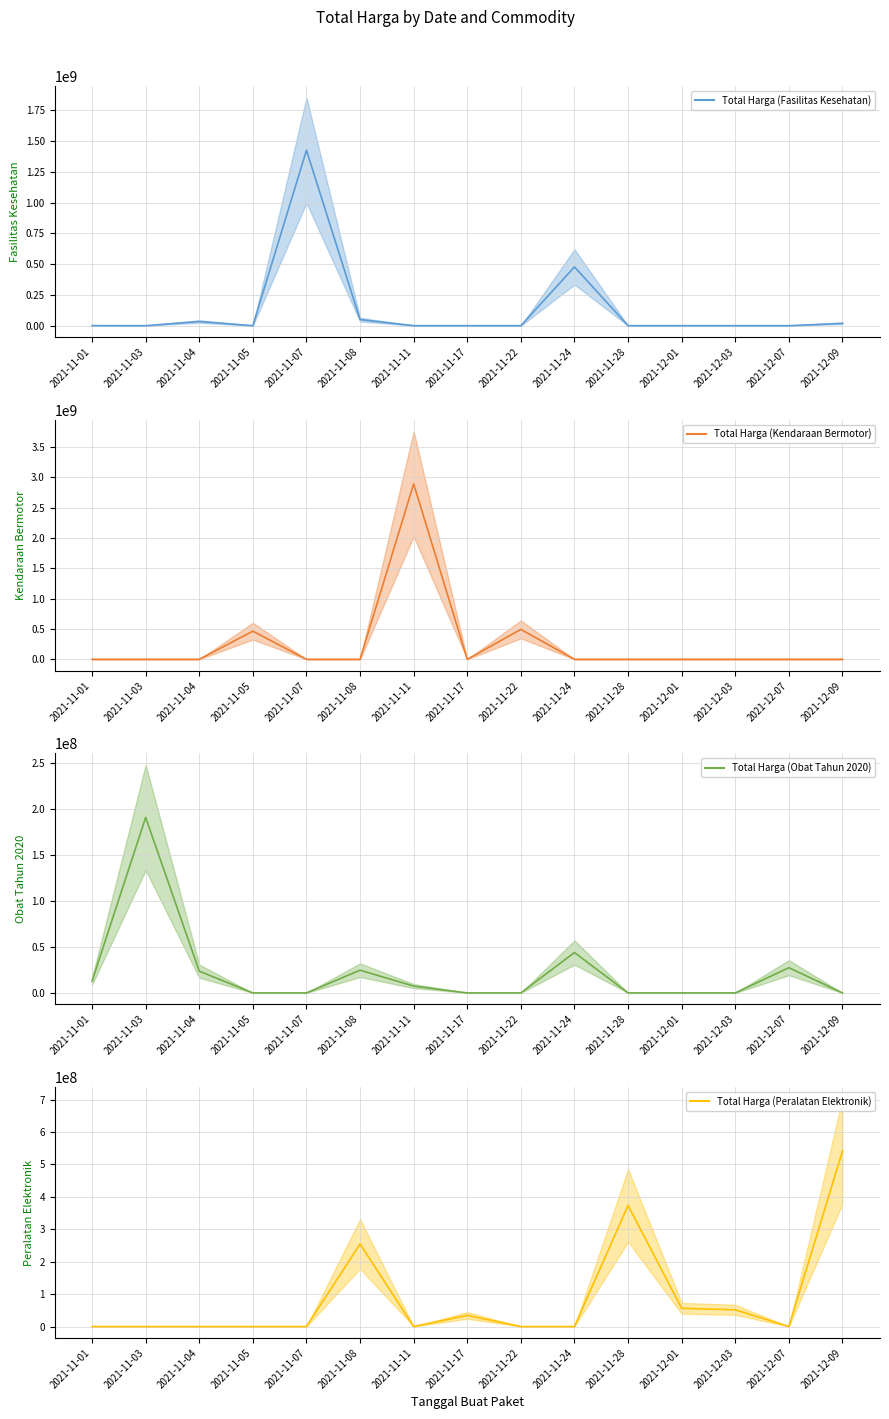

How many values in the Total Harga (Obat Tahun 2020) series exceed 0?

7